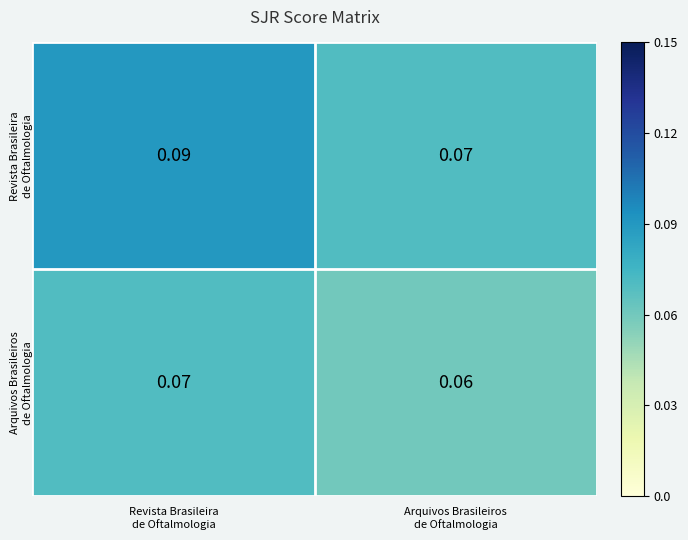

How many distinct data groups are displayed?

2